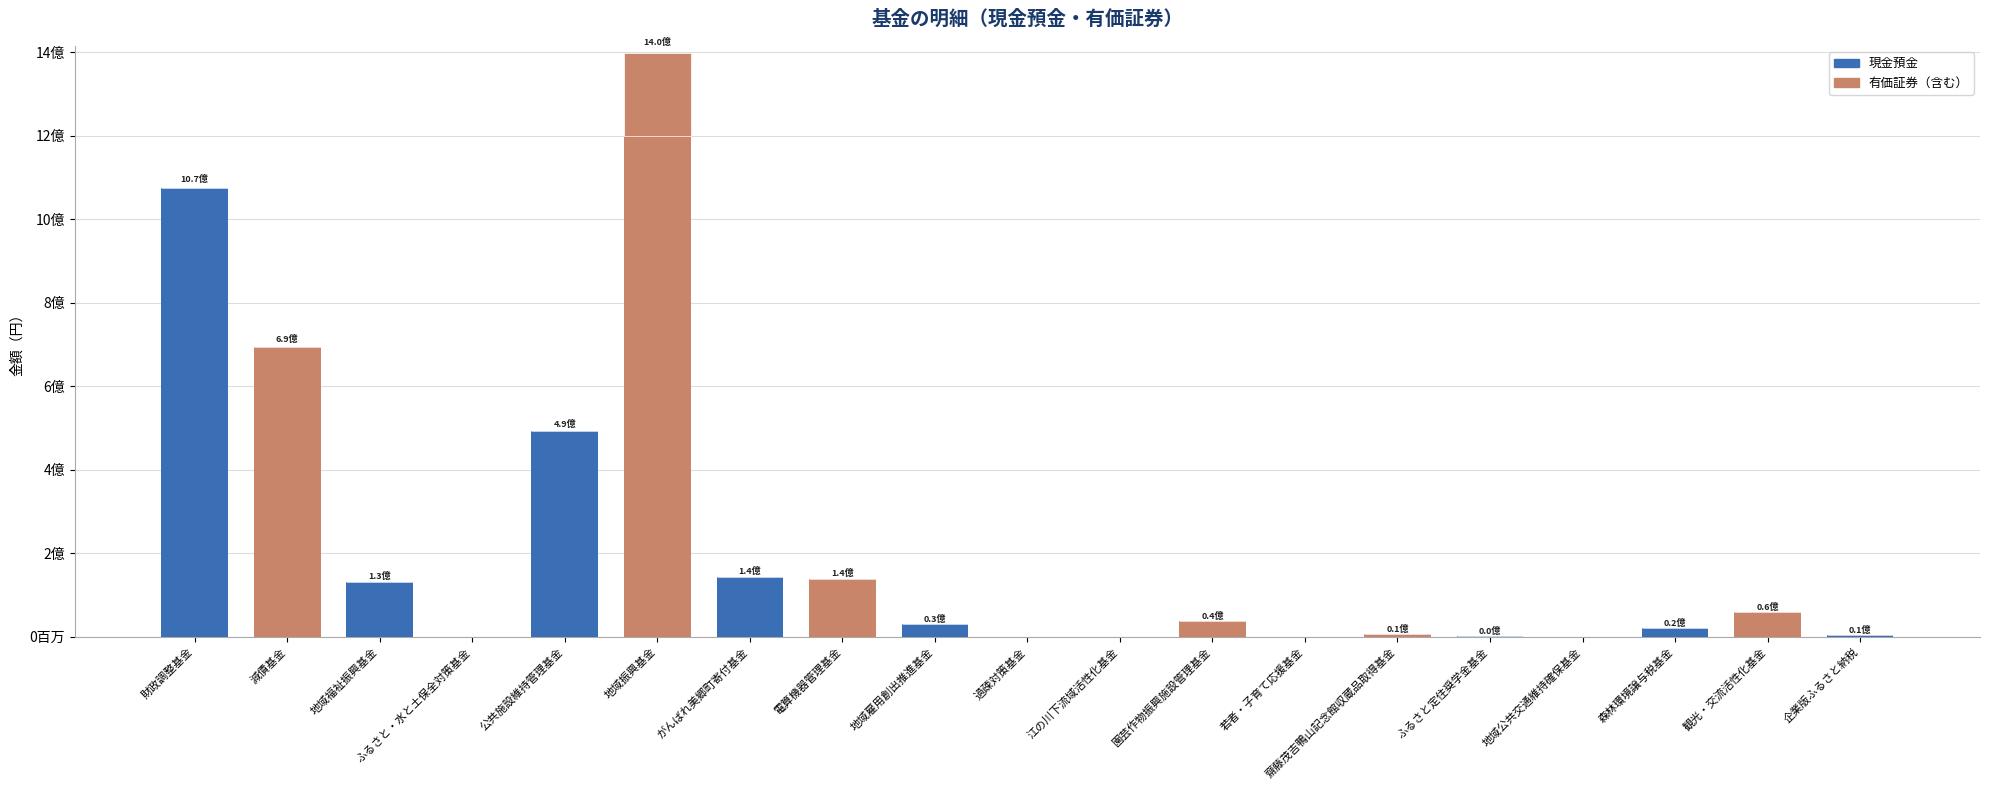

Does the chart contain stacked bars?

Yes